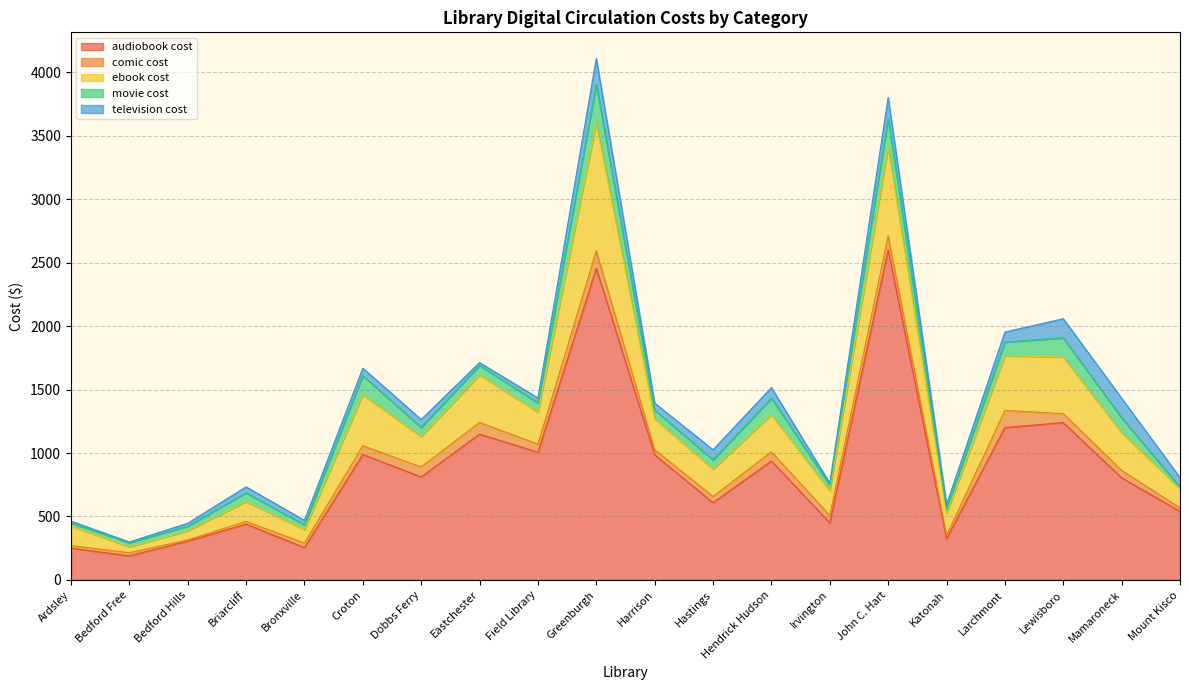

At Field Library, list the series in order from smallest to largest.

television cost, comic cost, movie cost, ebook cost, audiobook cost